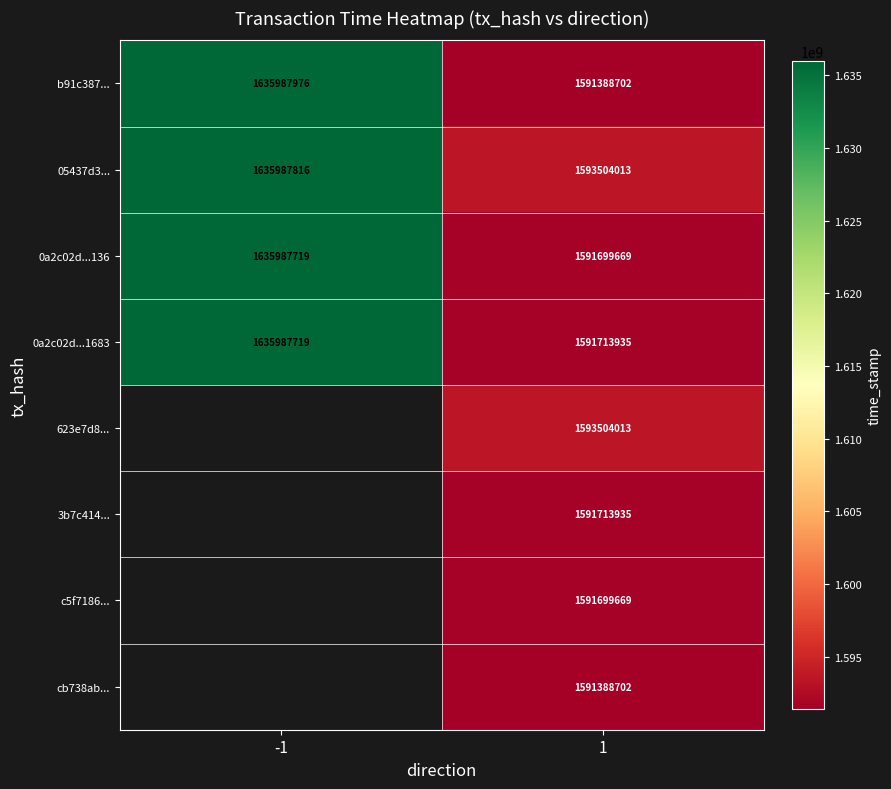

True or false: 05437d3... has a value of 1635987816 at -1.

True